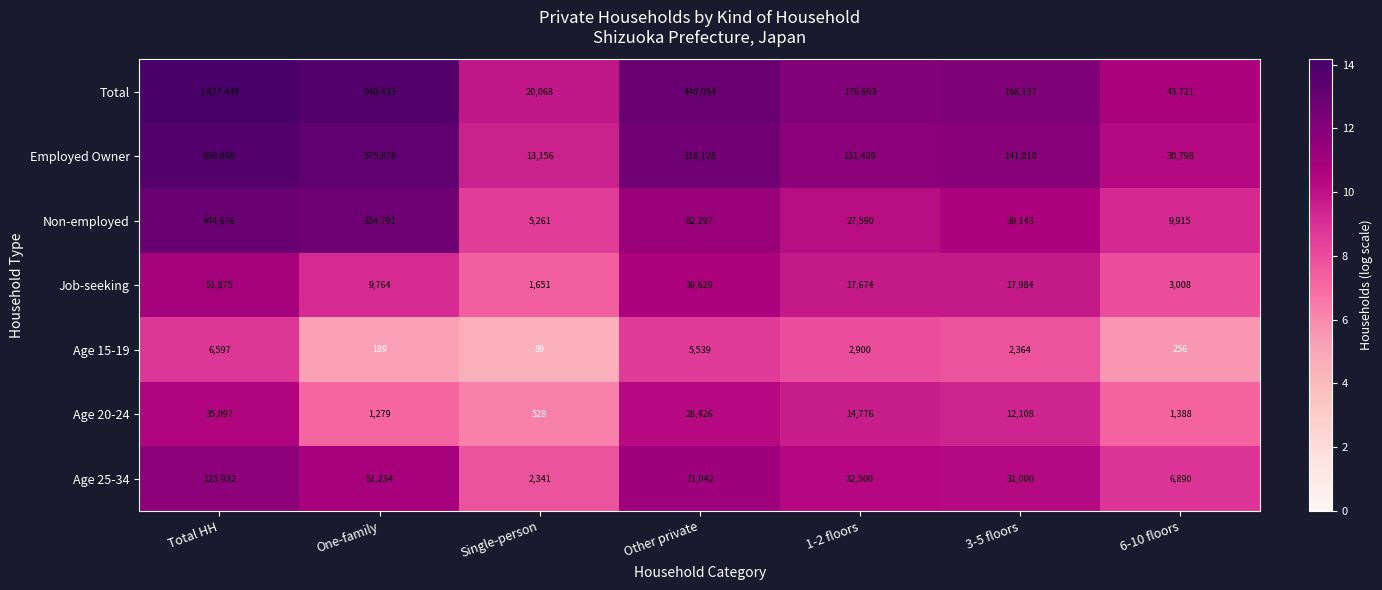

True or false: Job-seeking has a value of 17984 at 3-5 floors.

True